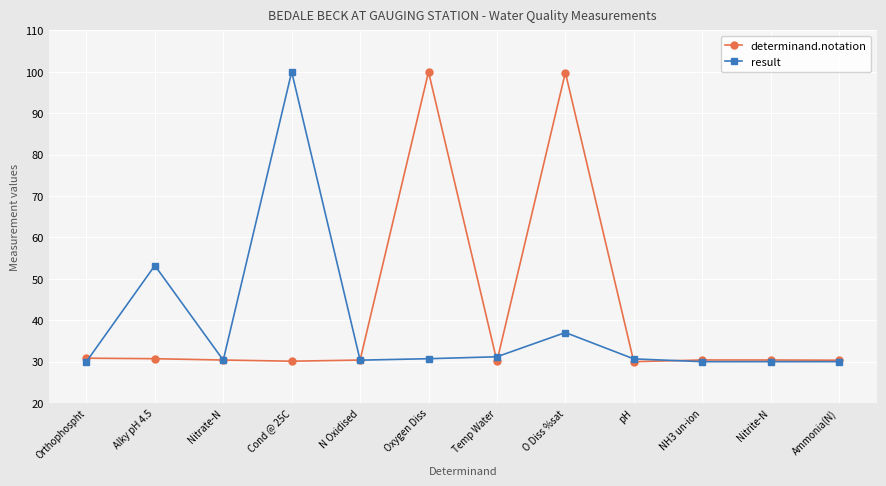

What is the approximate value of result at Ammonia(N)?

30.0